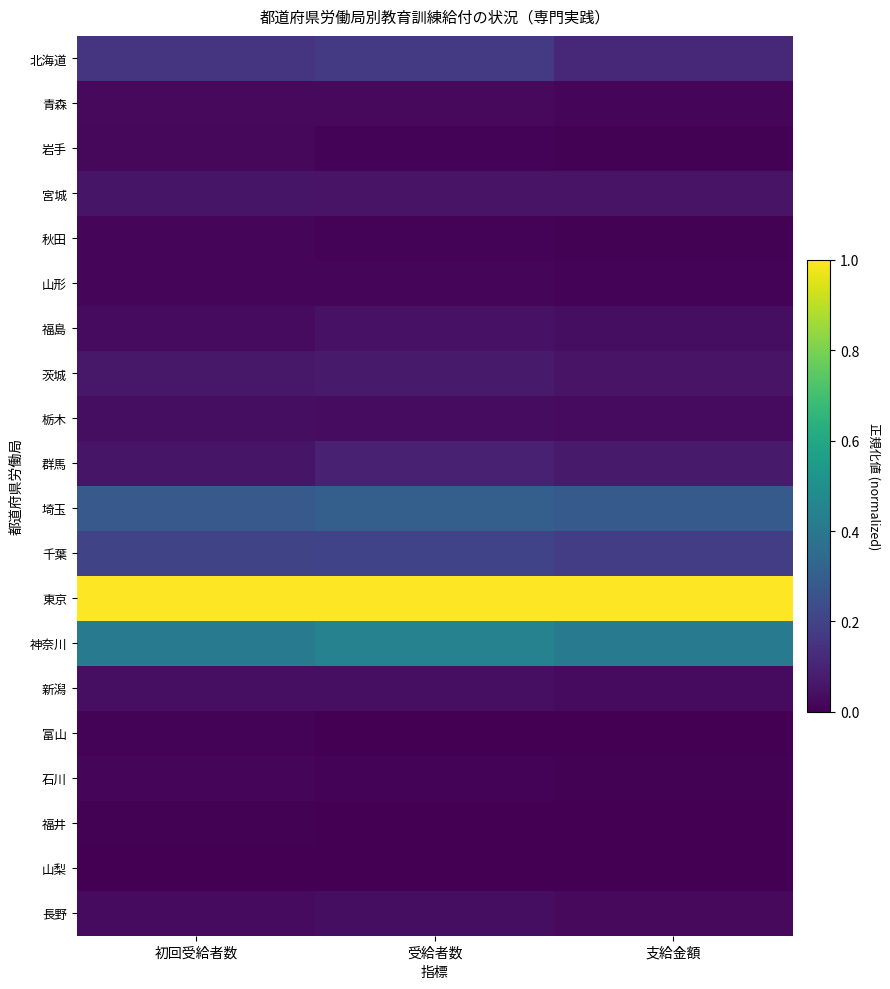

At which category is the sum across all series the highest?

受給者数